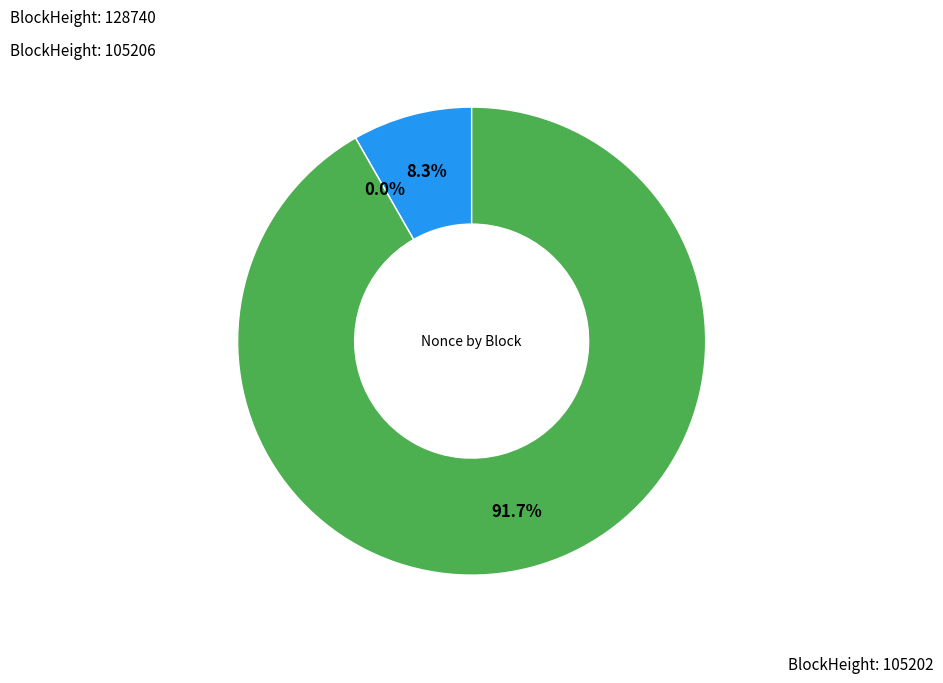

Rank the categories by value from lowest to highest.

105206, 128740, 105202